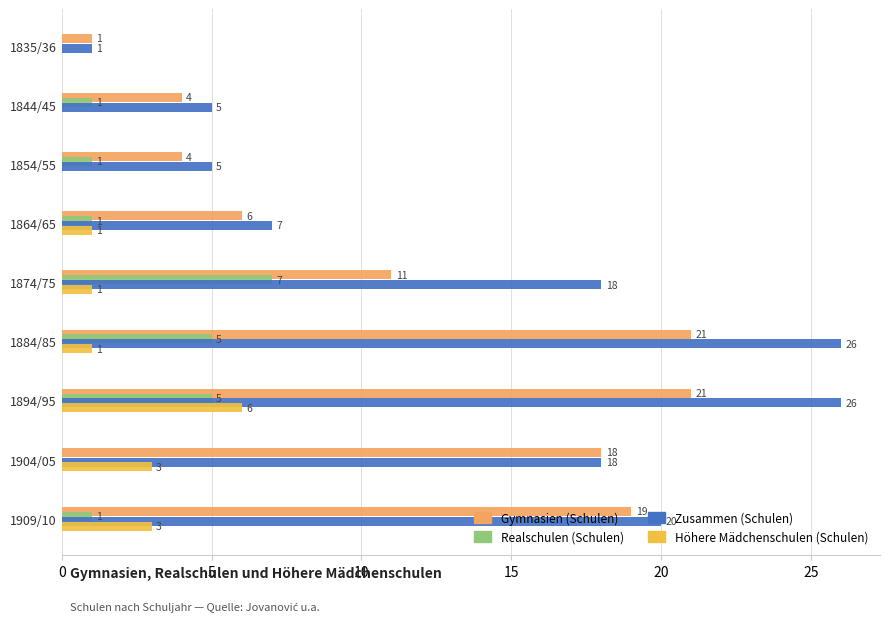

Which series has the largest total across all categories?

Zusammen (Schulen)